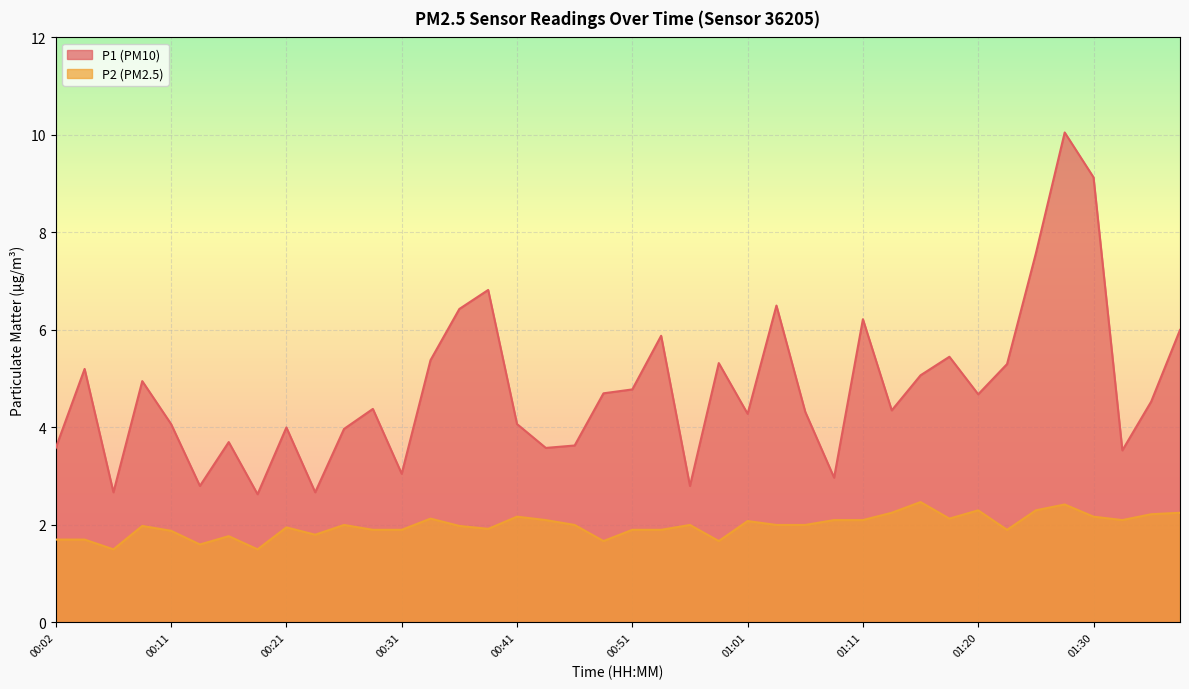

Rank the series by their average value, from lowest to highest.

P2 (PM2.5), P1 (PM10)